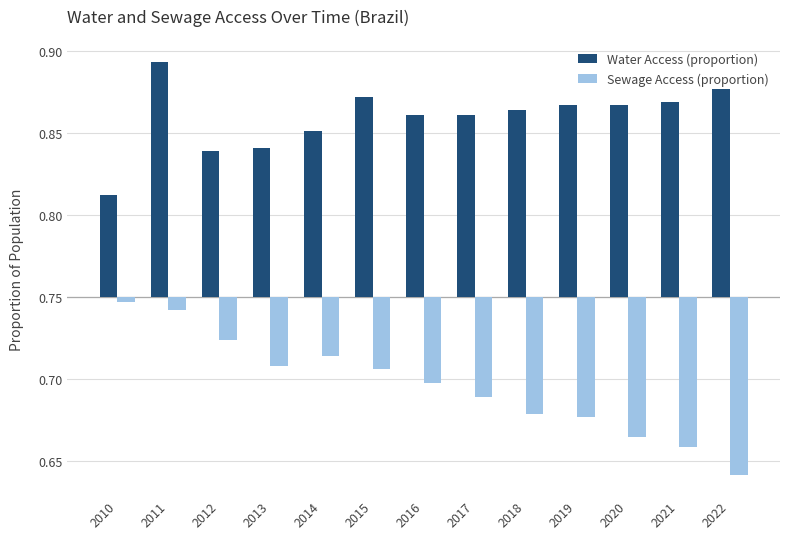

What are all the series names shown in the legend?

Water Access (proportion), Sewage Access (proportion)